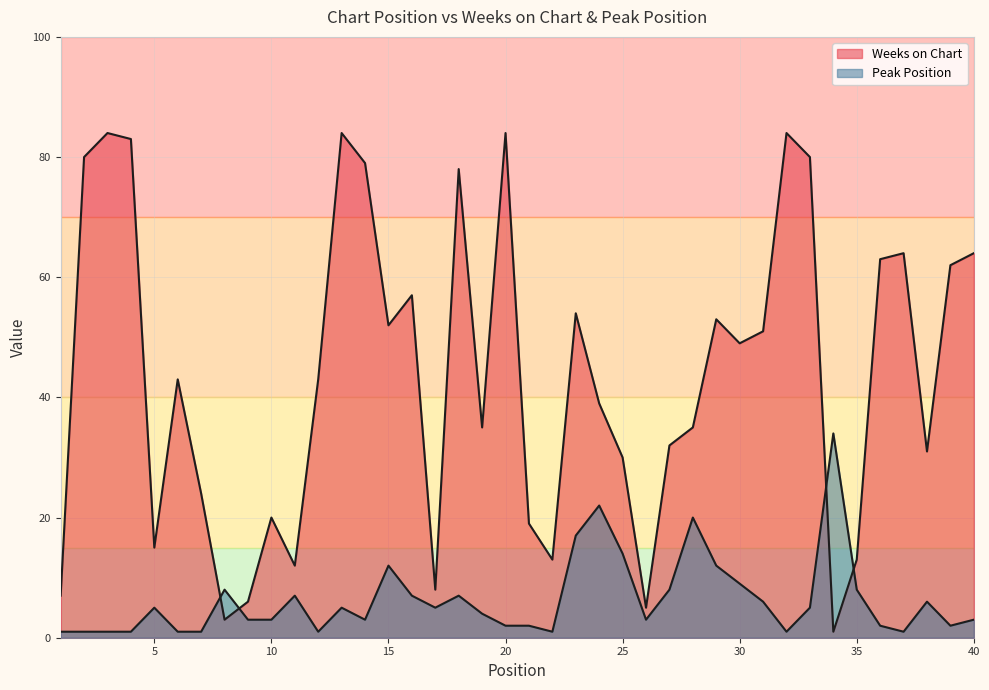

At which category does Peak Position reach its first local valley?

12